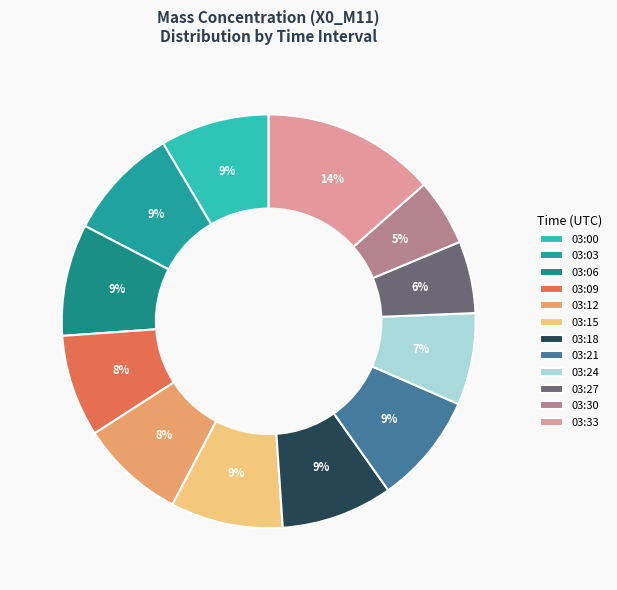

Count the number of slices in the pie.

12